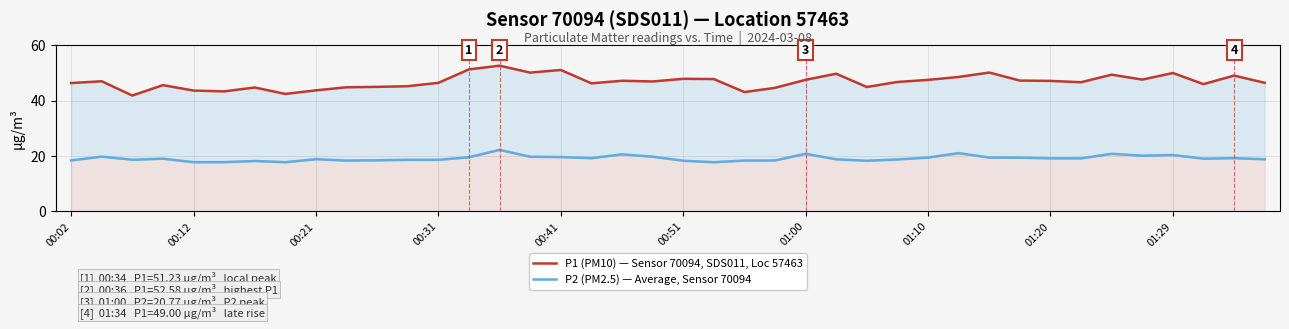

What is the sum of all P1 (PM10) — Sensor 70094, SDS011, Loc 57463 values?

1871.6